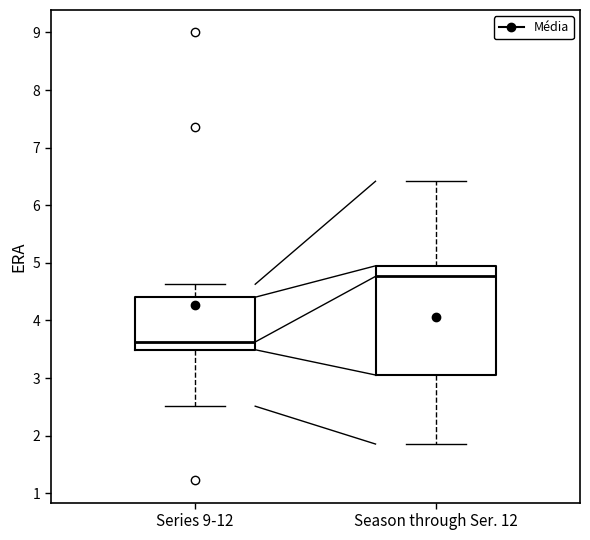

Reading left to right, read every box against the y-axis: the position of its median line, the range the box covers, and the ends of its whiskers. The values are not printed on the chart, so give them approximately, as read against the axis.

Series 9-12: median 3.6, box 3.5 to 4.4, whiskers 2.5 to 4.6
Season through Ser. 12: median 4.8, box 3.1 to 4.9, whiskers 1.9 to 6.4